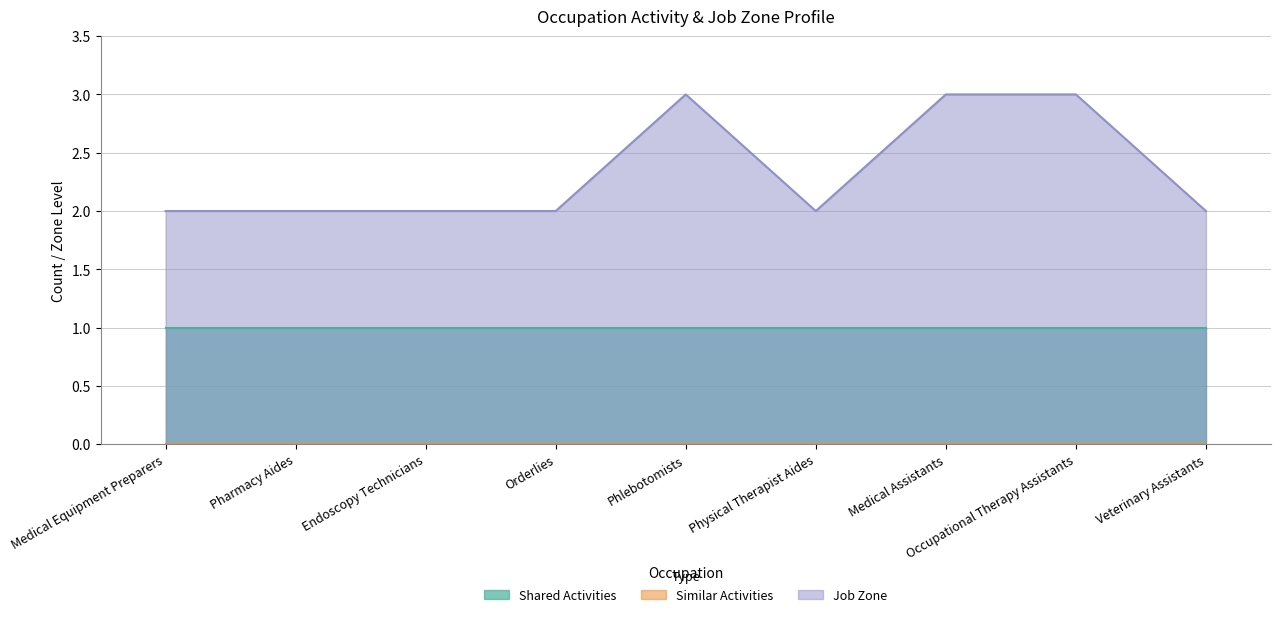

What position from the left is Medical Assistants?

7